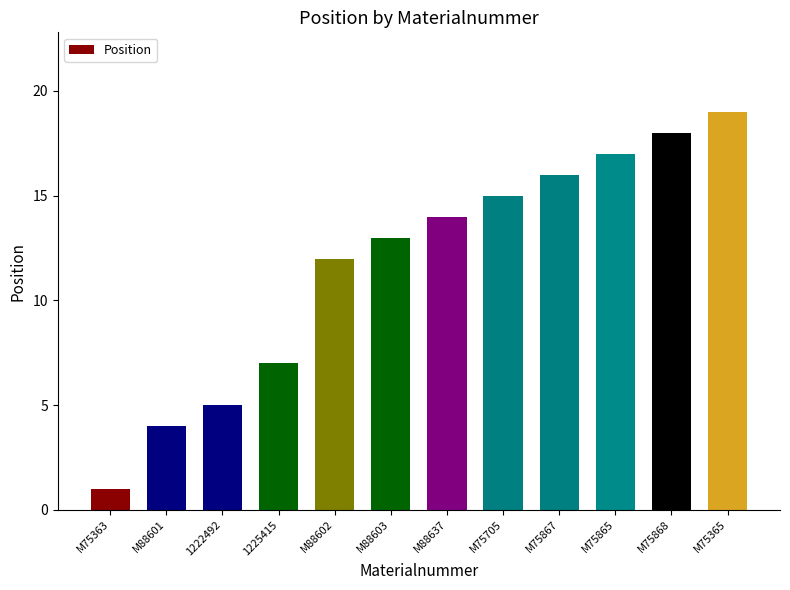

Reading left to right, list all the values displayed in this chart.

1	4	5	7	12	13	14	15	16	17	18	19